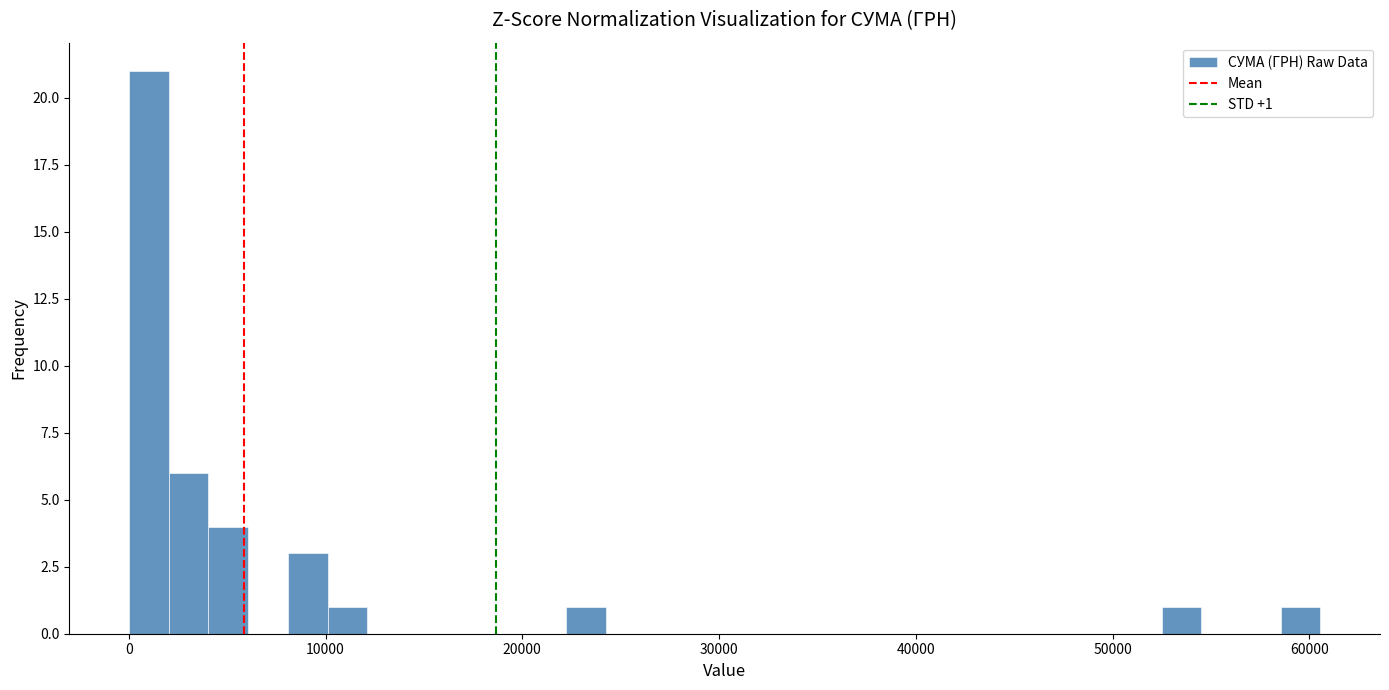

Around what value on the x-axis is the tallest bar? Give the approximate position of its centre, as read against the axis.

1000